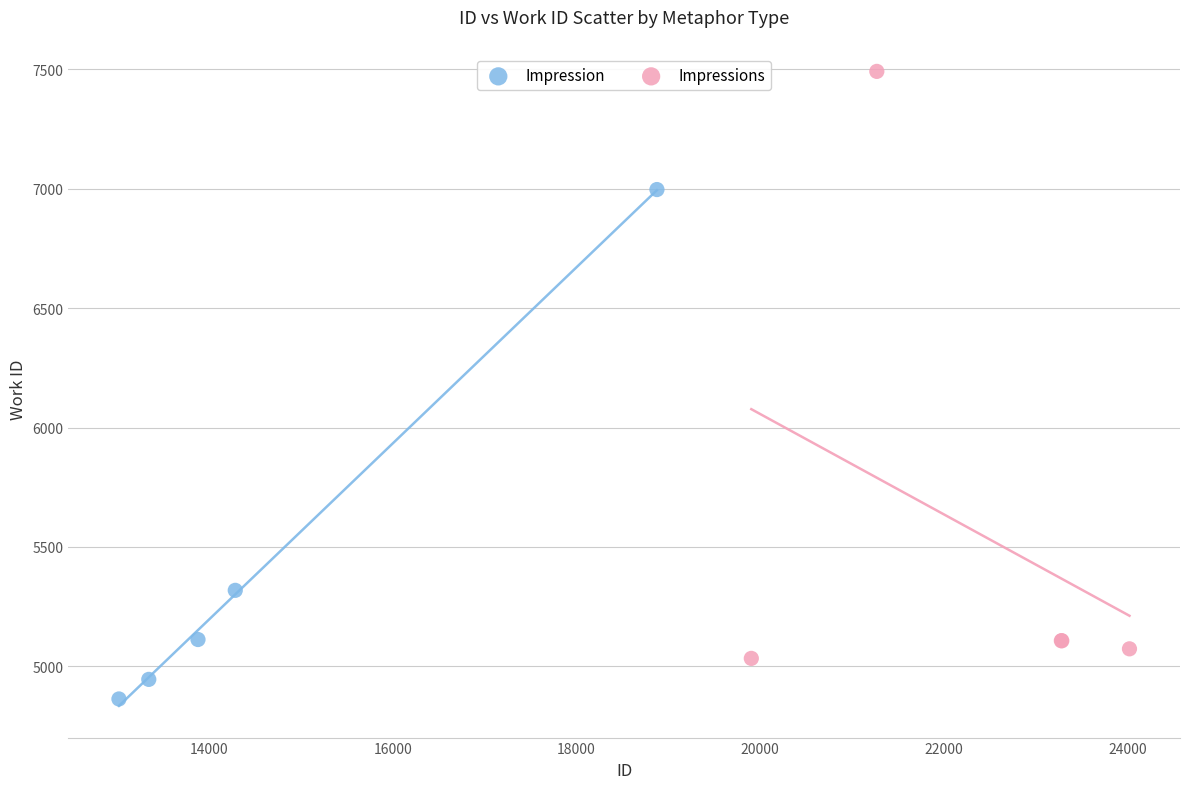

Which series has the largest Y range (max minus min)?

Impressions